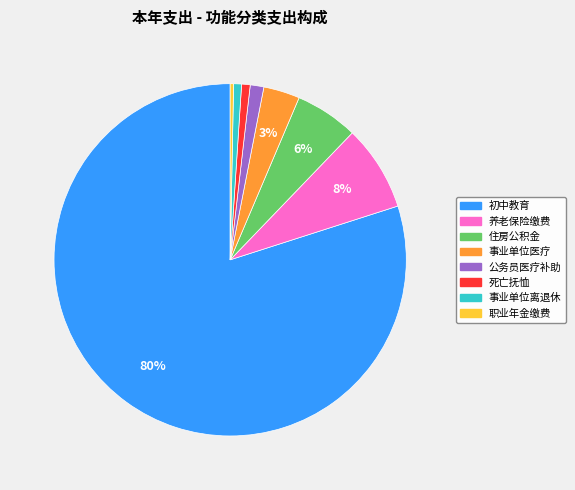

Is there a majority slice in this chart?

Yes